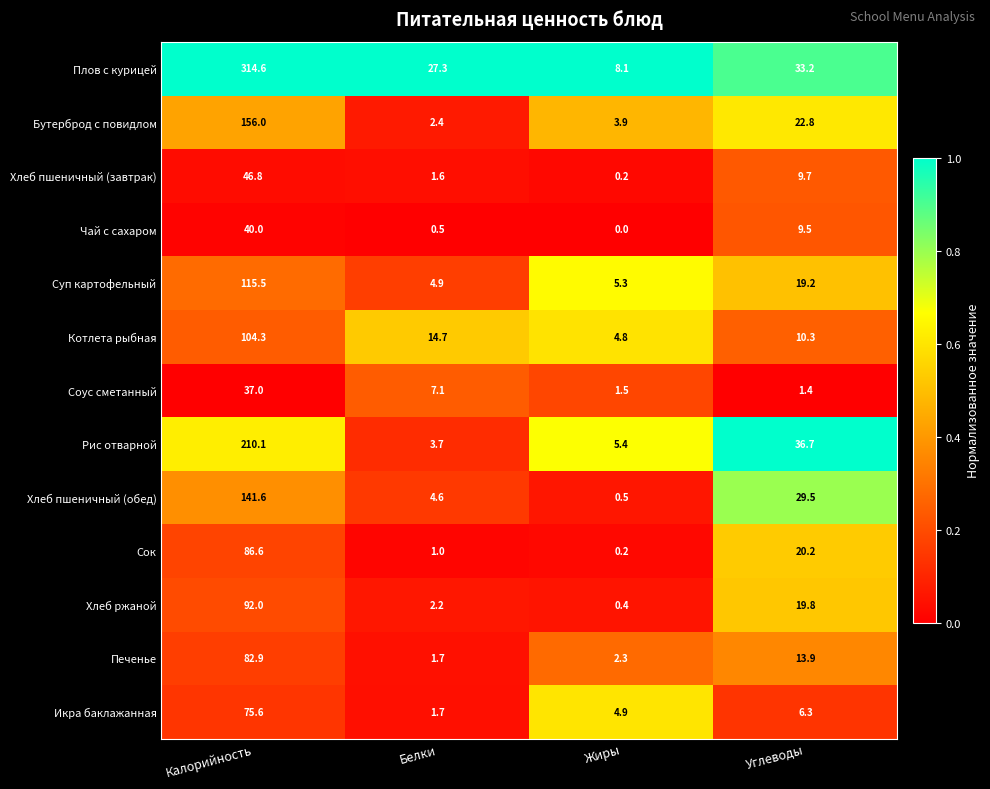

Which series has the largest total across all categories?

Плов с курицей